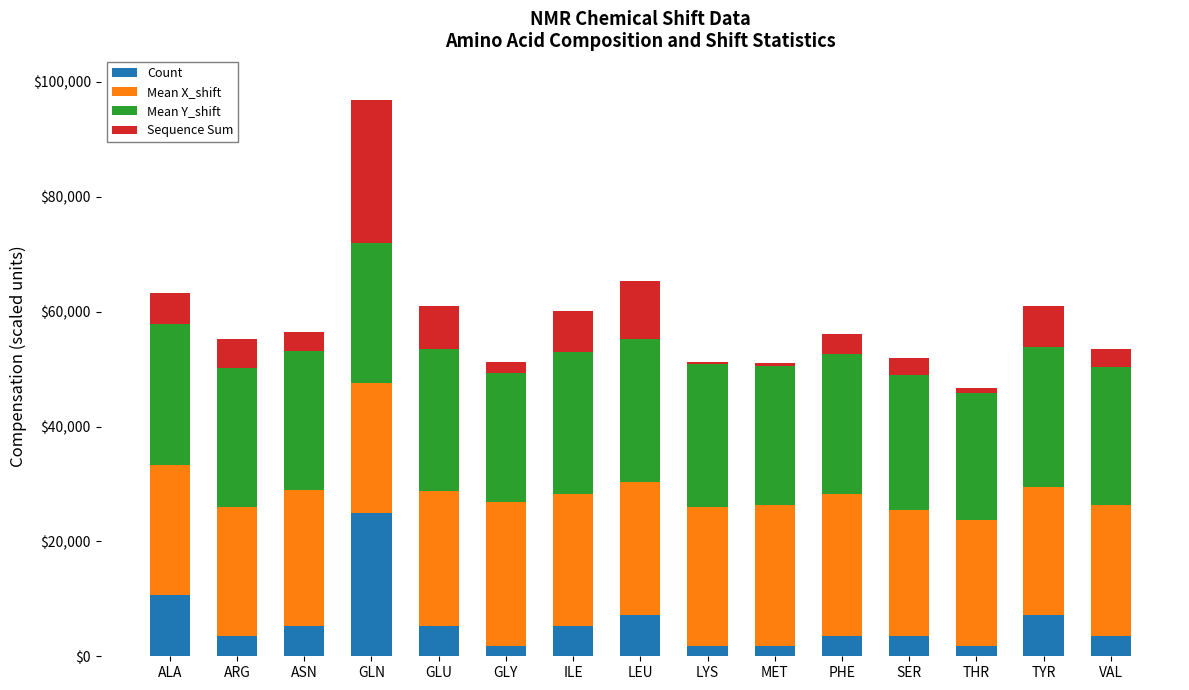

What is the sum of all Count values?

87500.0